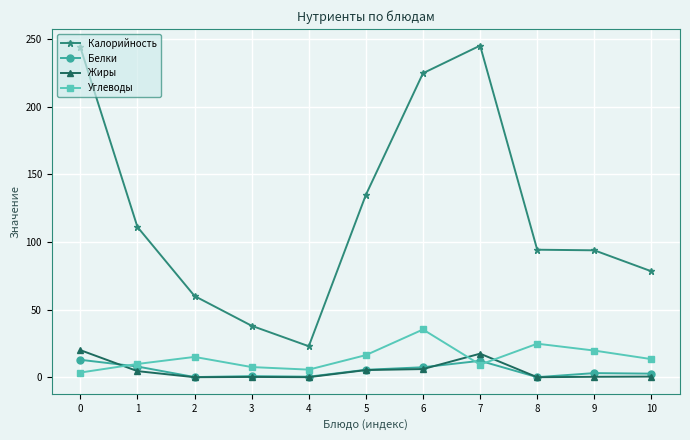

How many times do Углеводы and Жиры cross each other?

3